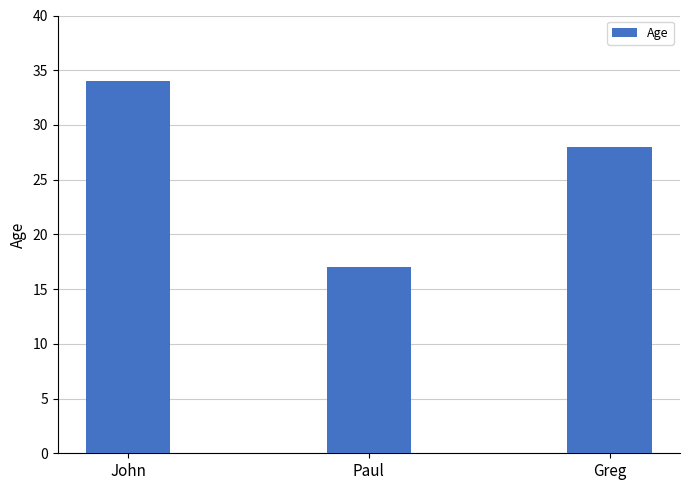

Approximately how many times larger is the value at Paul compared to John?

0.5